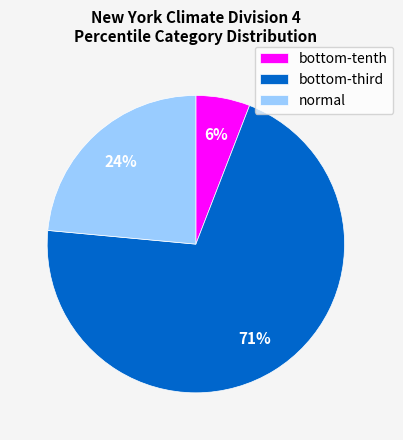

To the nearest percent, what is the average slice percentage?

33%